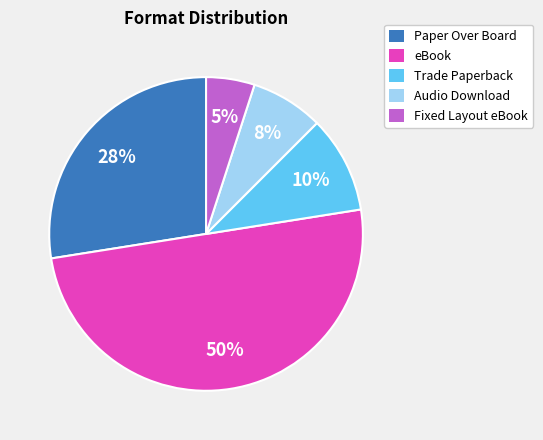

Count the number of slices in the pie.

5